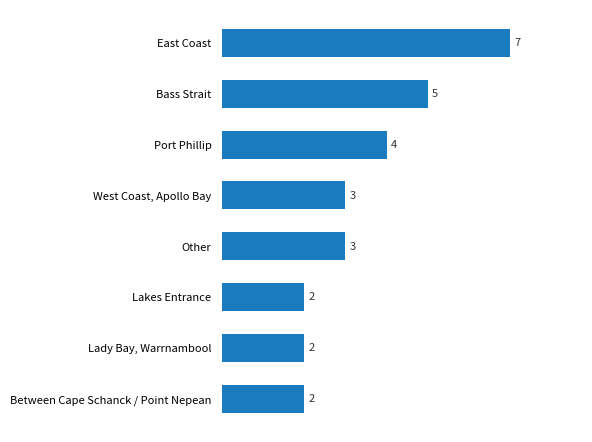

What is the change in value from Port Phillip to Bass Strait?

+1